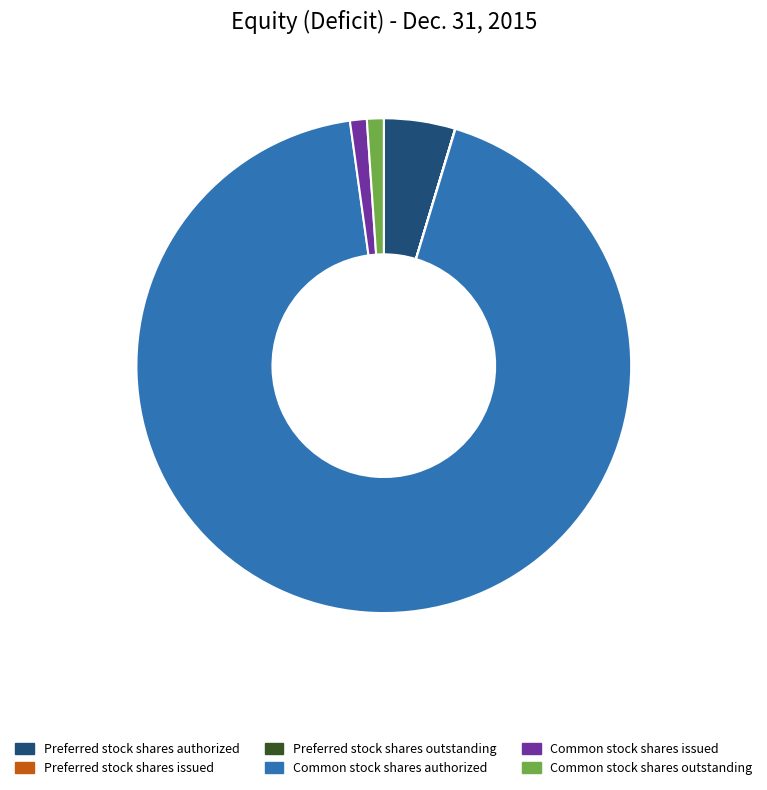

Does any single category account for the majority?

Yes